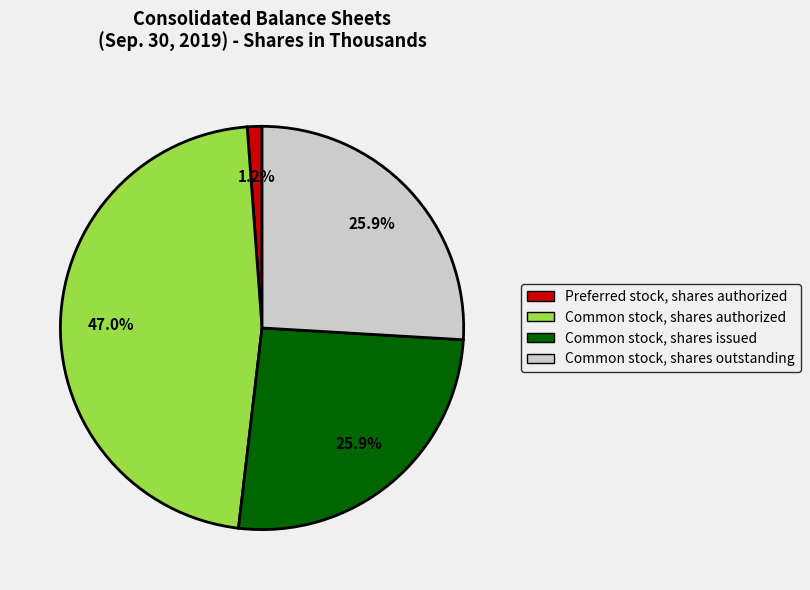

Is there any slice that represents more than half of the pie?

No